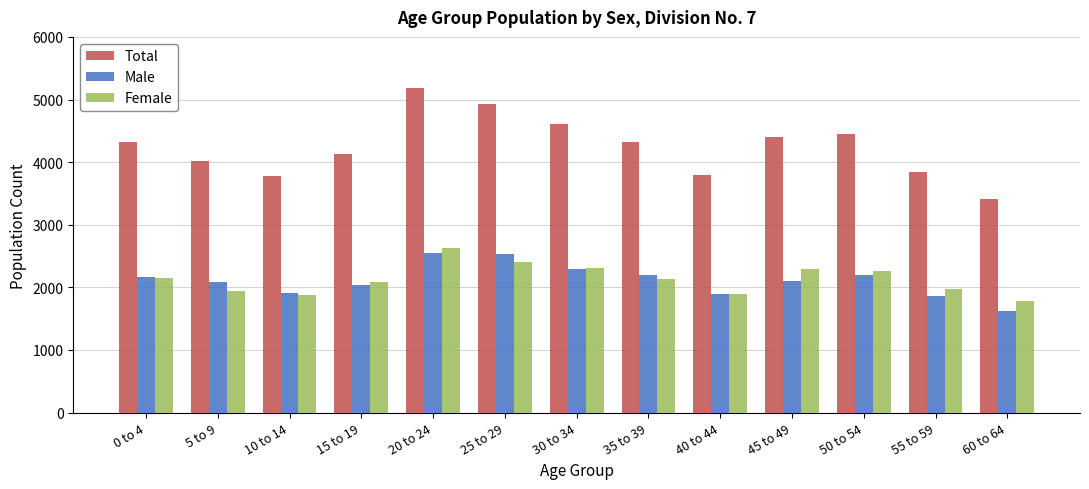

Rank the series by their maximum value, from highest to lowest.

Total, Female, Male